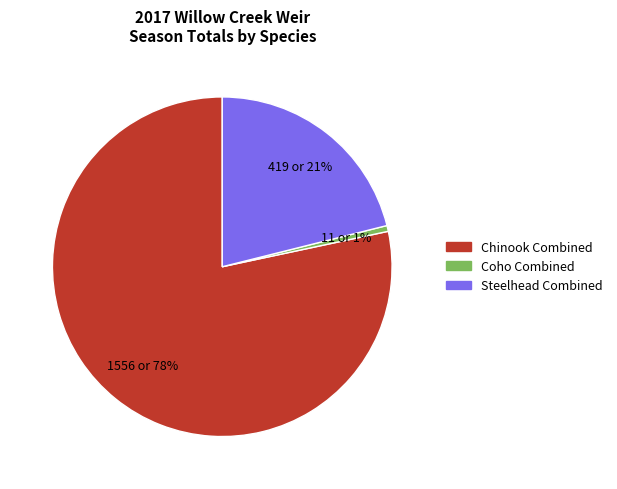

Do Chinook Combined and Coho Combined together represent more than half of the pie?

Yes